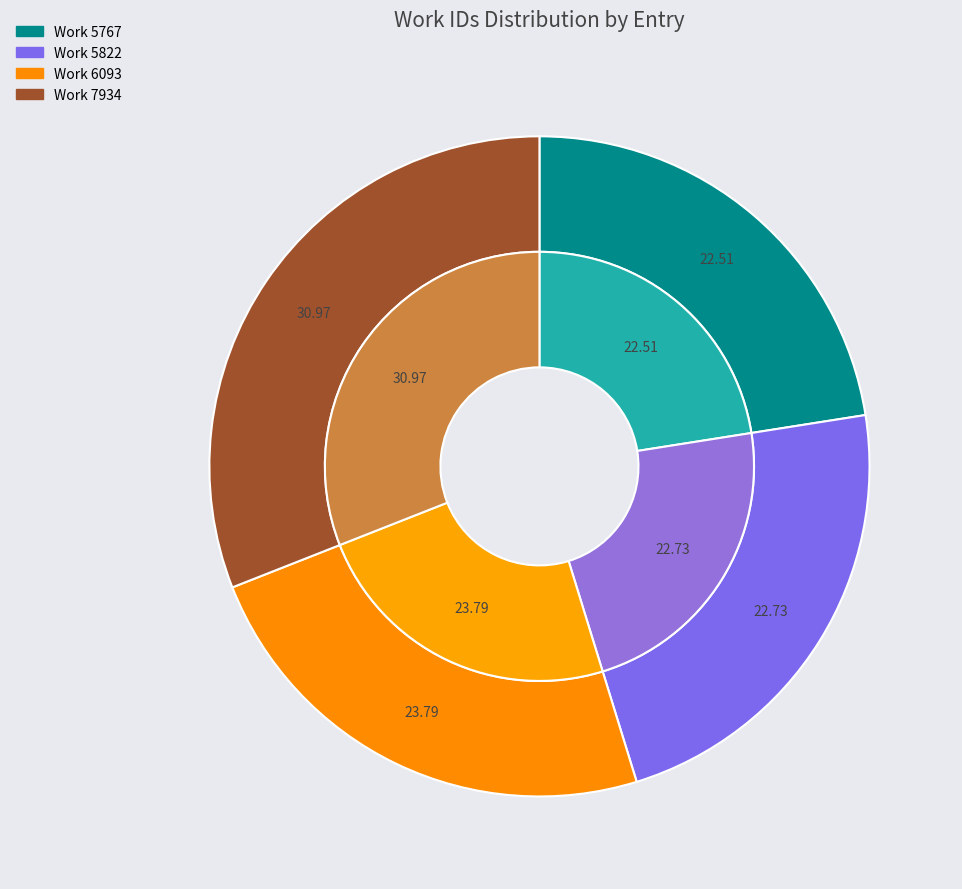

To the nearest percent, what portion does Work 5767 represent?

23%